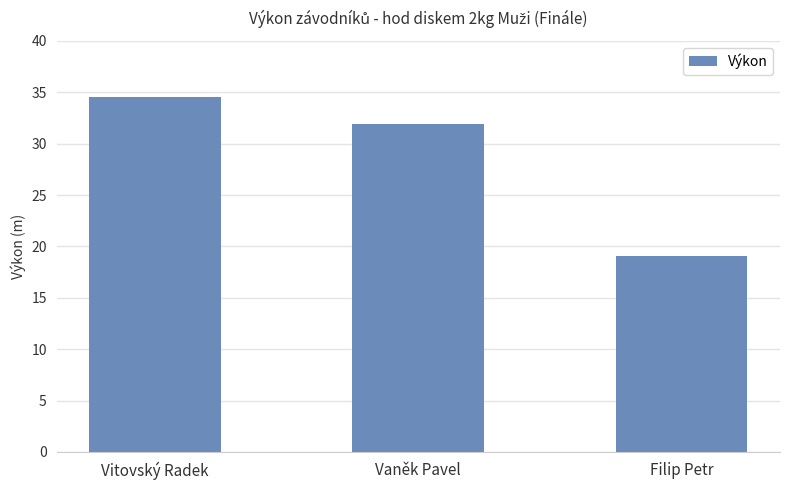

What is the difference between the values at Filip Petr and Vitovský Radek?

15.5